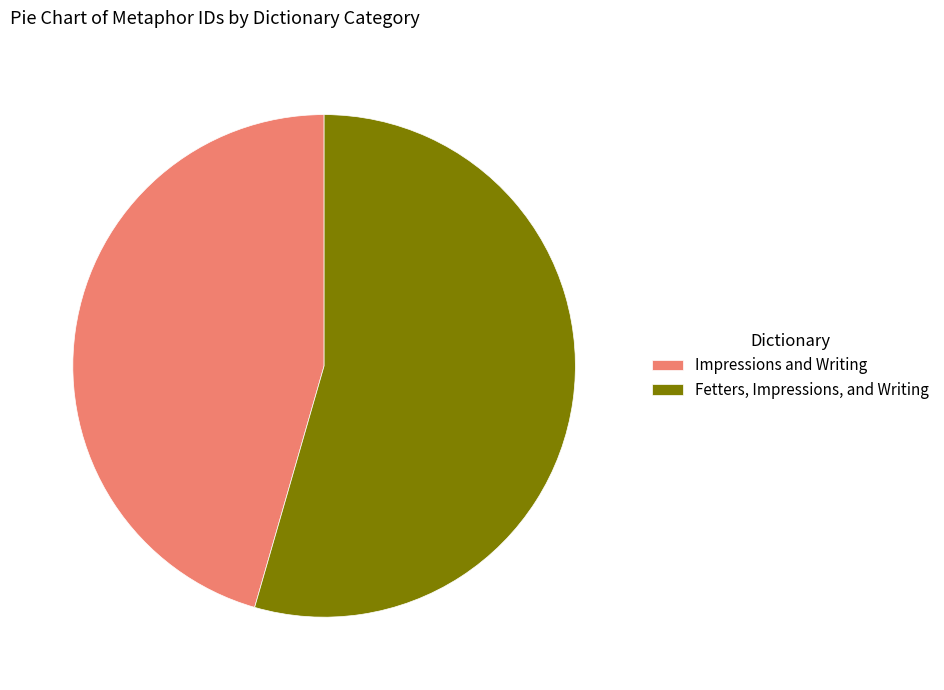

Is it true that Fetters, Impressions, and Writing is 44% of the pie?

False